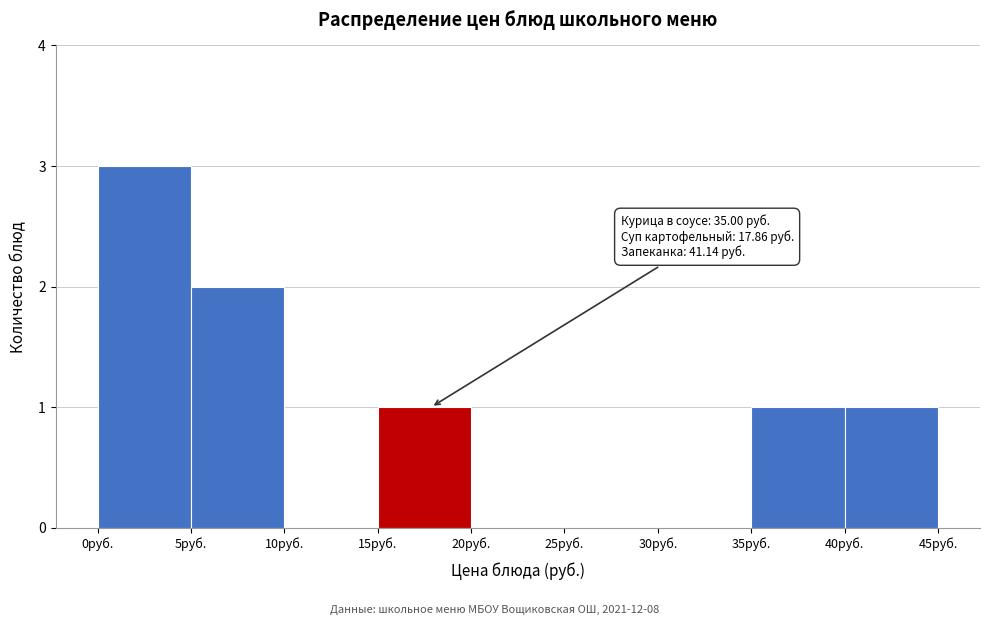

Over which range of the x-axis is the bar tallest?

0 to 5